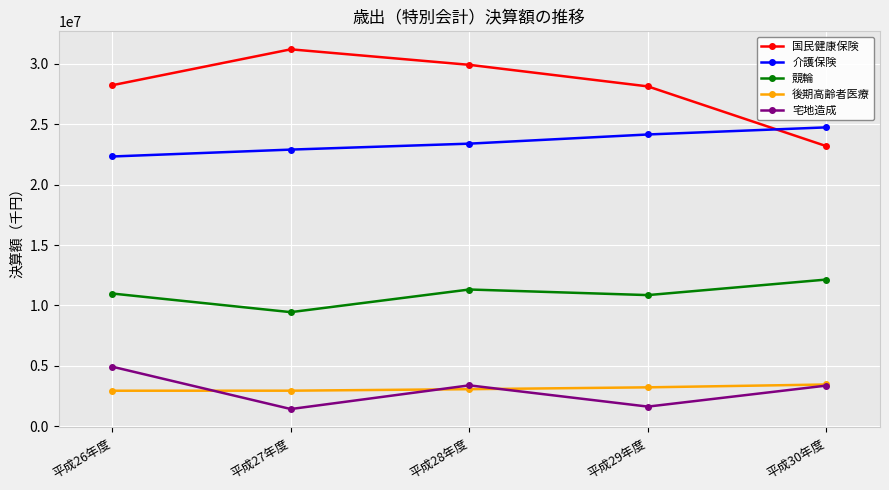

Which series changed the most between 平成26年度 and 平成30年度?

国民健康保険